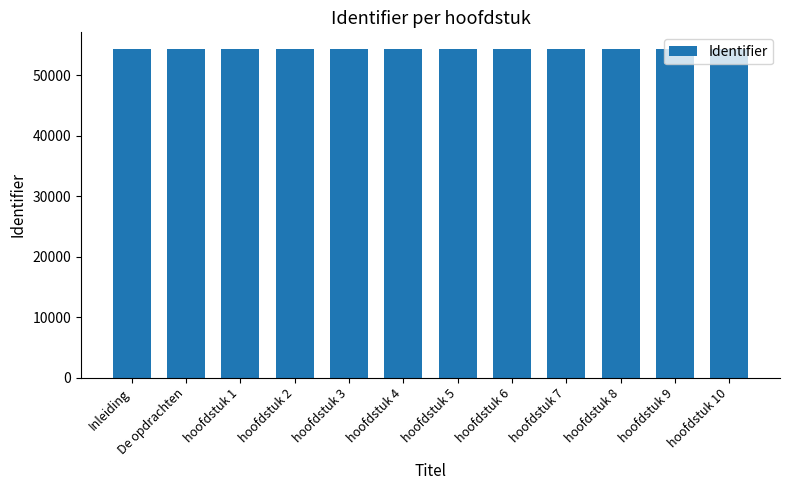

How many bars are there in total?

12